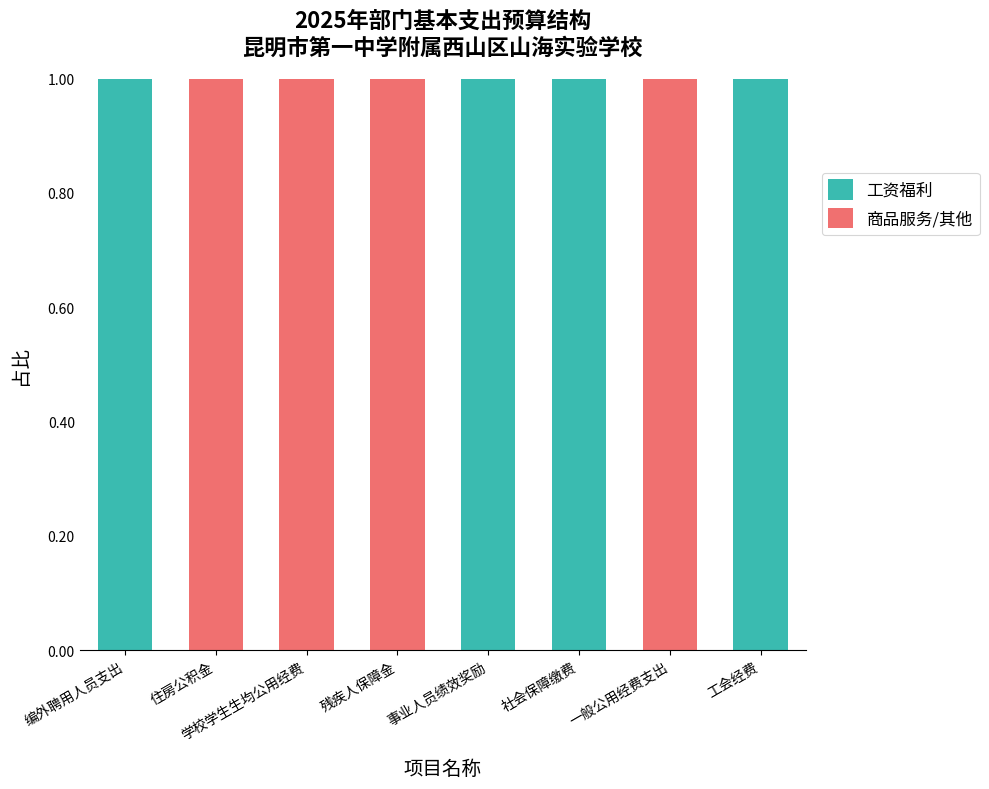

What is the sum of all 工资福利 values?

4